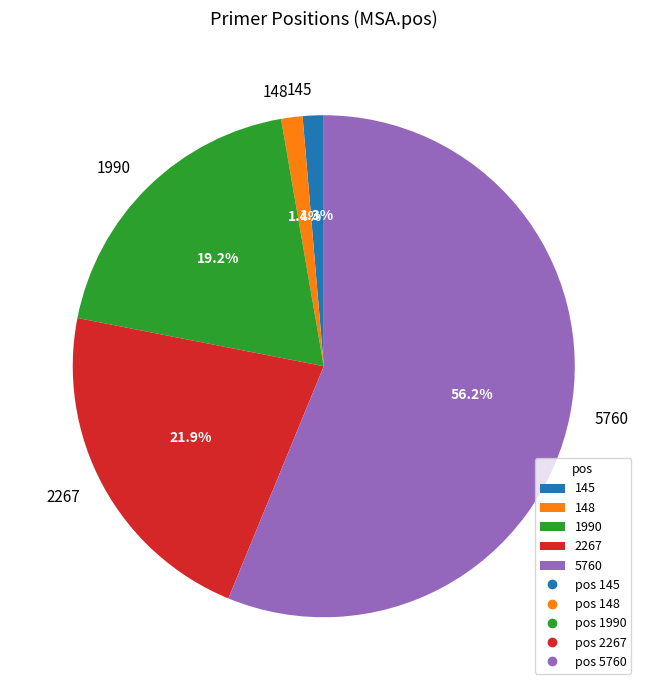

Is it true that 1990 is 25% of the pie?

False